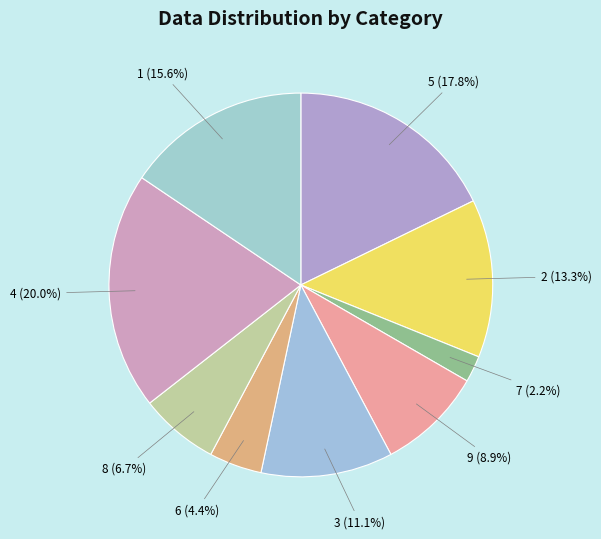

How many slices are in this pie chart?

9